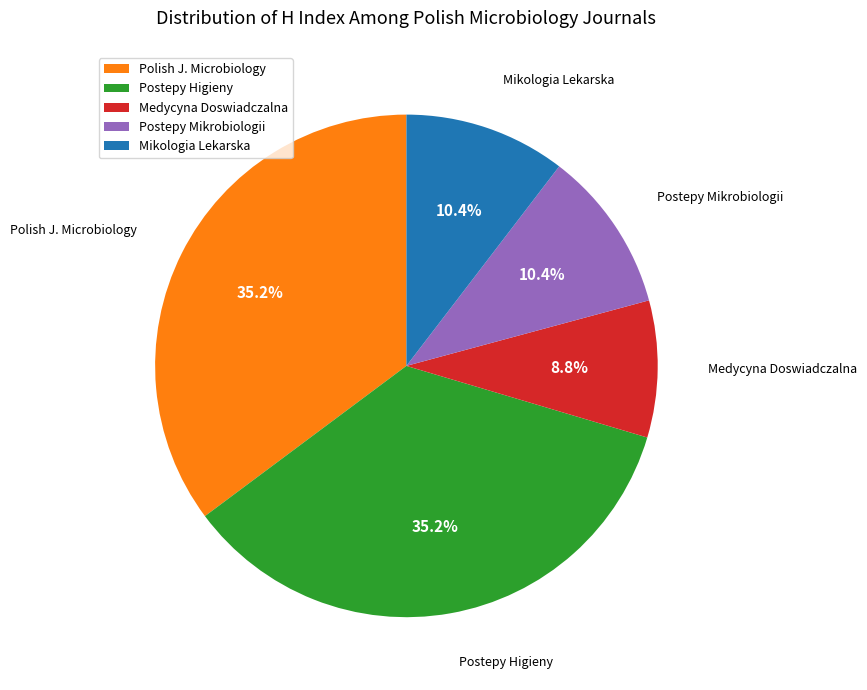

Is the sum of Postepy Higieny and Mikologia Lekarska greater than half?

No